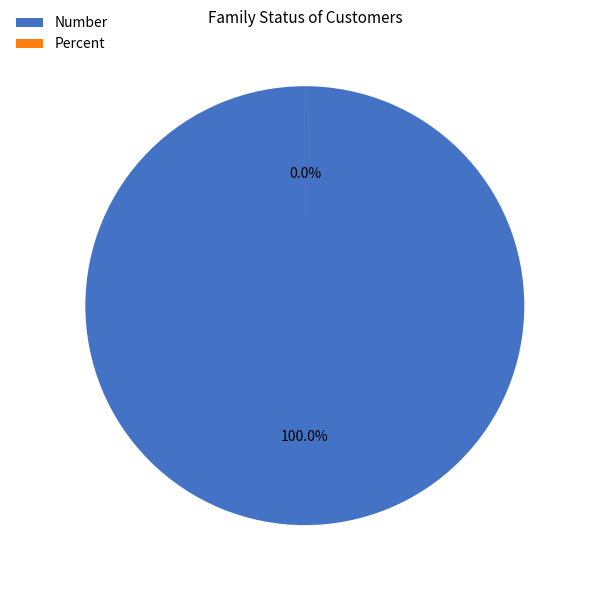

Combined, do Number and Percent account for over 50%?

Yes